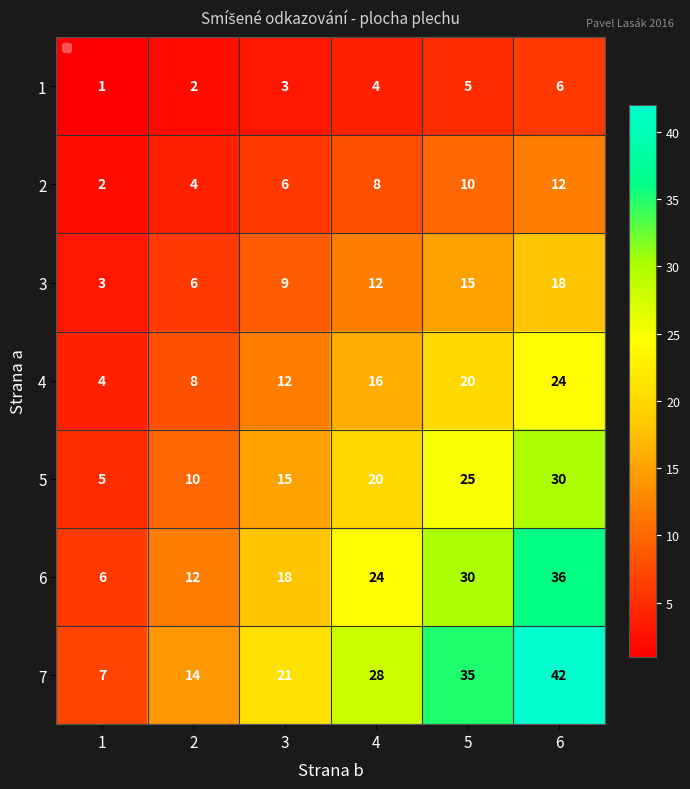

Which category has the highest value in the 5 series?

6